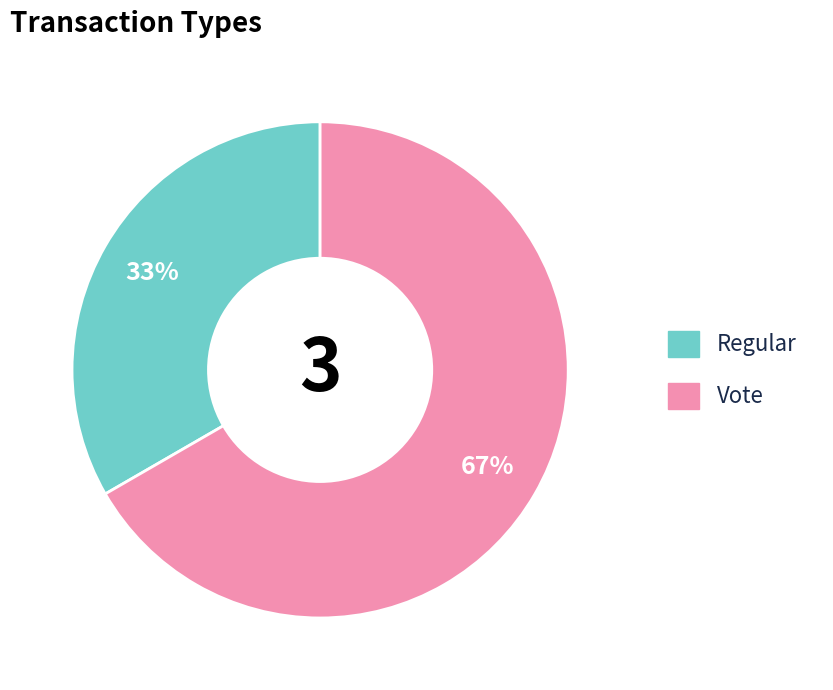

Count the number of slices in the pie.

2